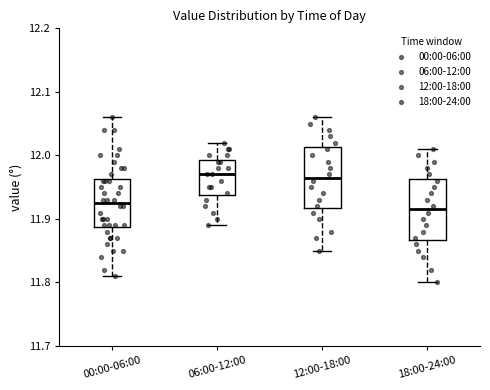

Reading left to right, read every box against the y-axis: the position of its median line, the range the box covers, and the ends of its whiskers. The values are not printed on the chart, so give them approximately, as read against the axis.

00:00-06:00: median 11.93, box 11.89 to 11.96, whiskers 11.81 to 12.06
06:00-12:00: median 11.97, box 11.94 to 11.99, whiskers 11.89 to 12.02
12:00-18:00: median 11.97, box 11.92 to 12.01, whiskers 11.85 to 12.06
18:00-24:00: median 11.92, box 11.87 to 11.96, whiskers 11.80 to 12.01